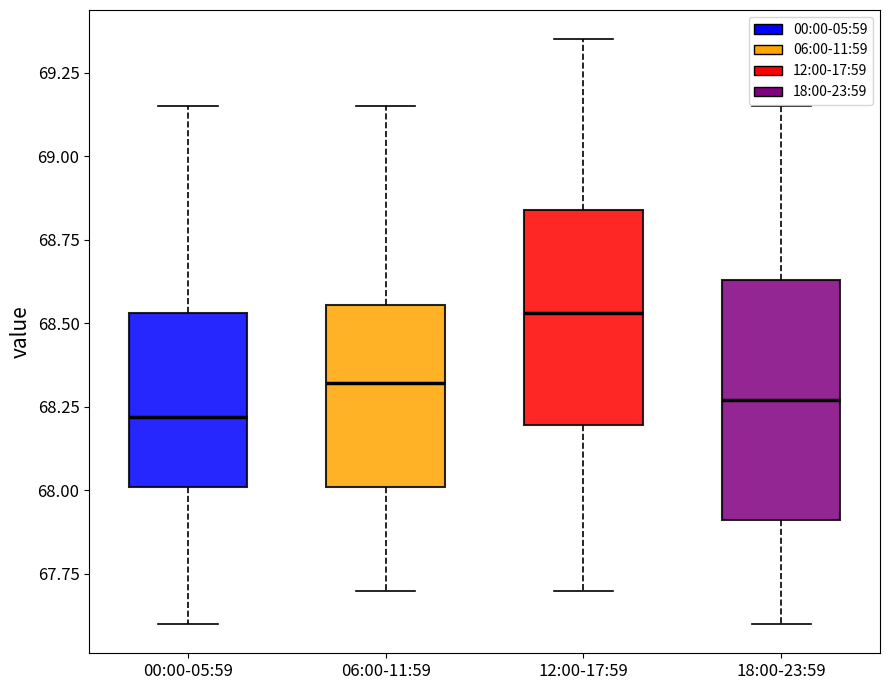

Comparing the boxes themselves (not the whiskers), which one is the tallest?

18:00-23:59